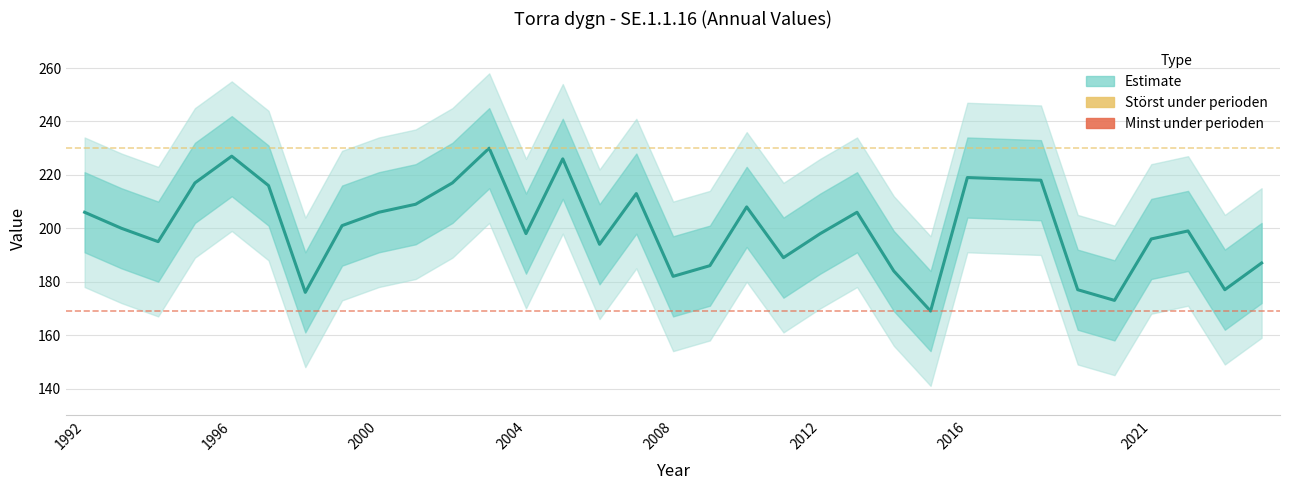

Approximately how many times larger is the value at 1997 compared to 2015?

1.3